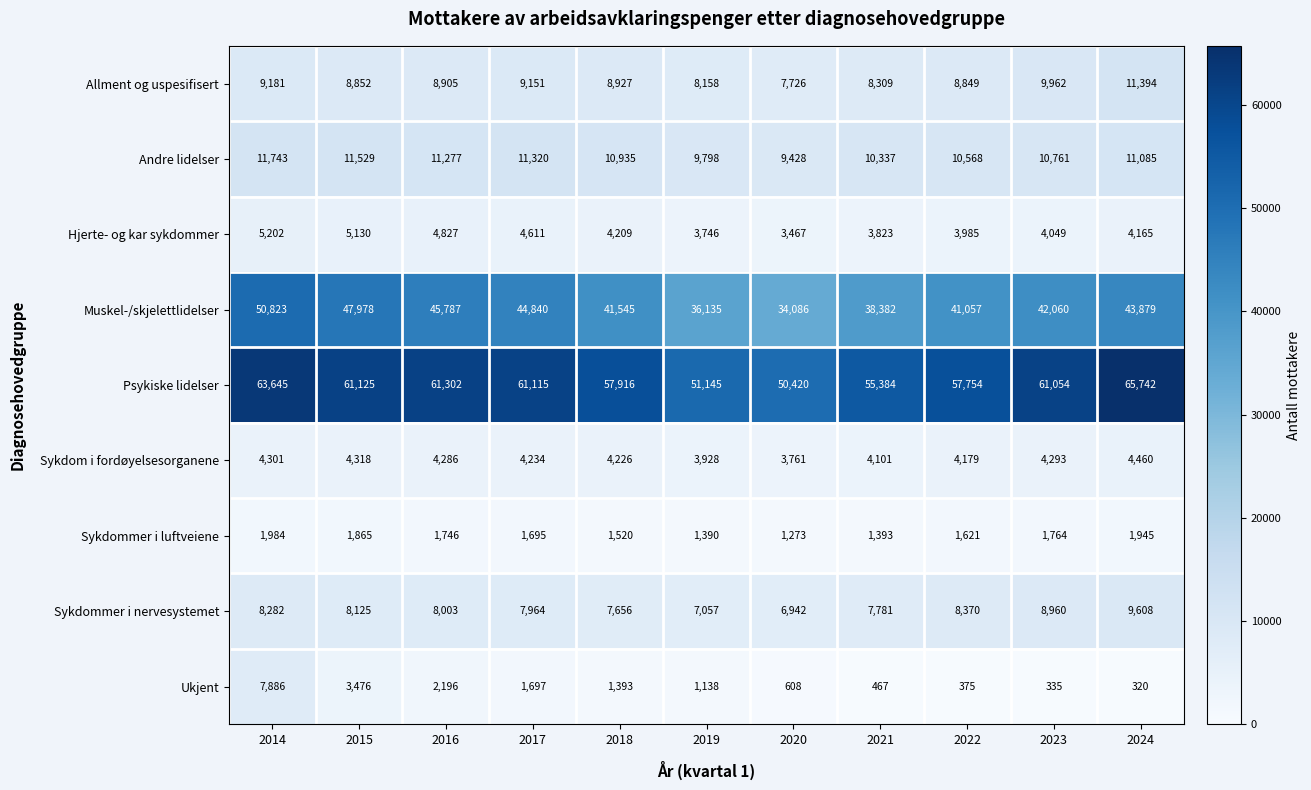

What is the sum of all Sykdommer i luftveiene values?

18196